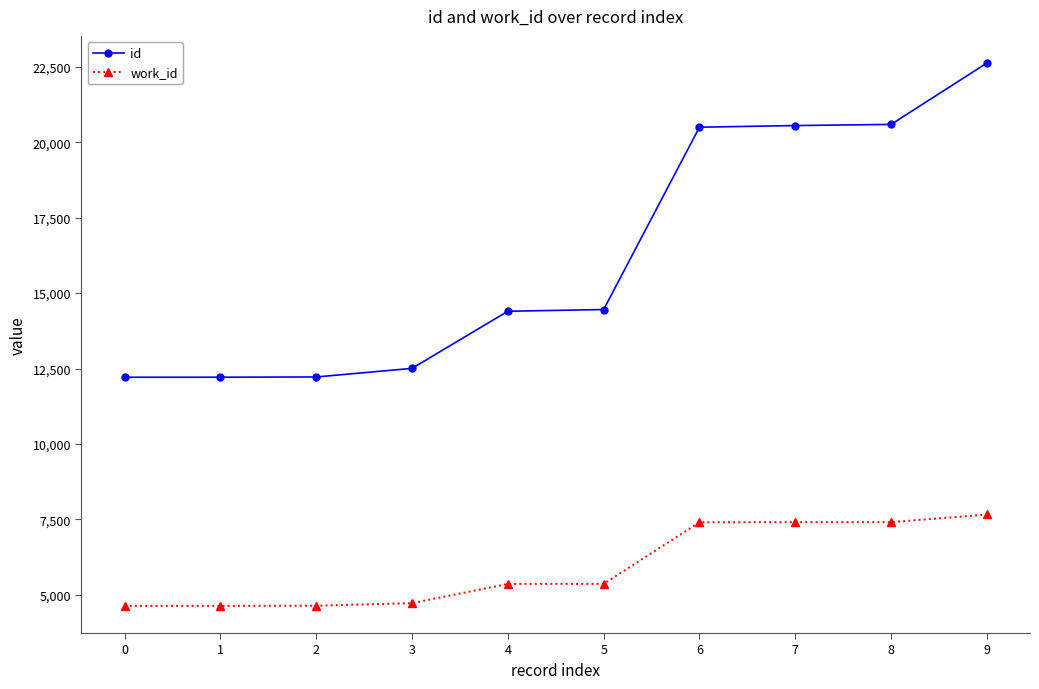

Between 3 and 6, which series saw the biggest shift?

id